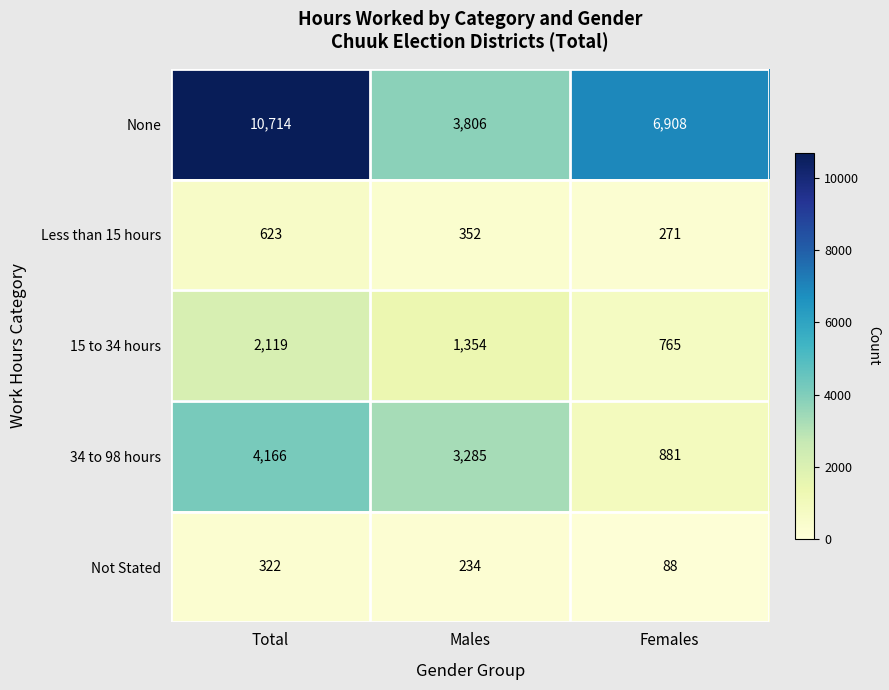

What value does the None series have at Total, to the nearest 10?

10710